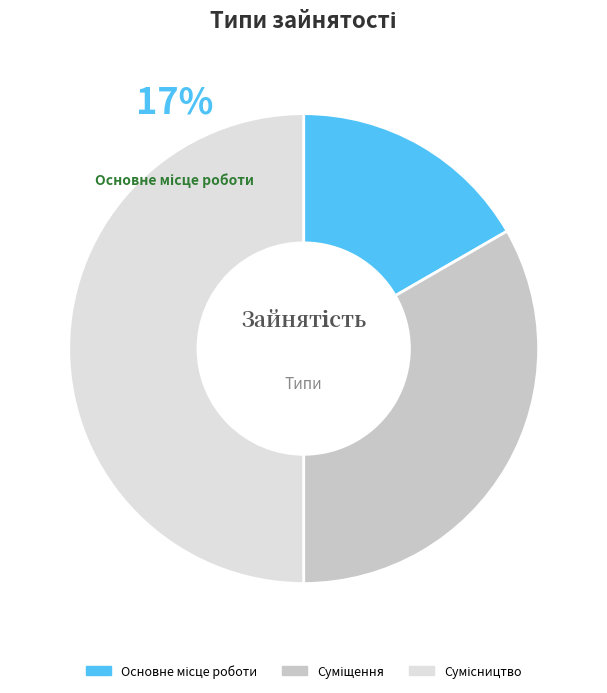

Approximately how many times larger is the value at Суміщення compared to Основне місце роботи?

2.0